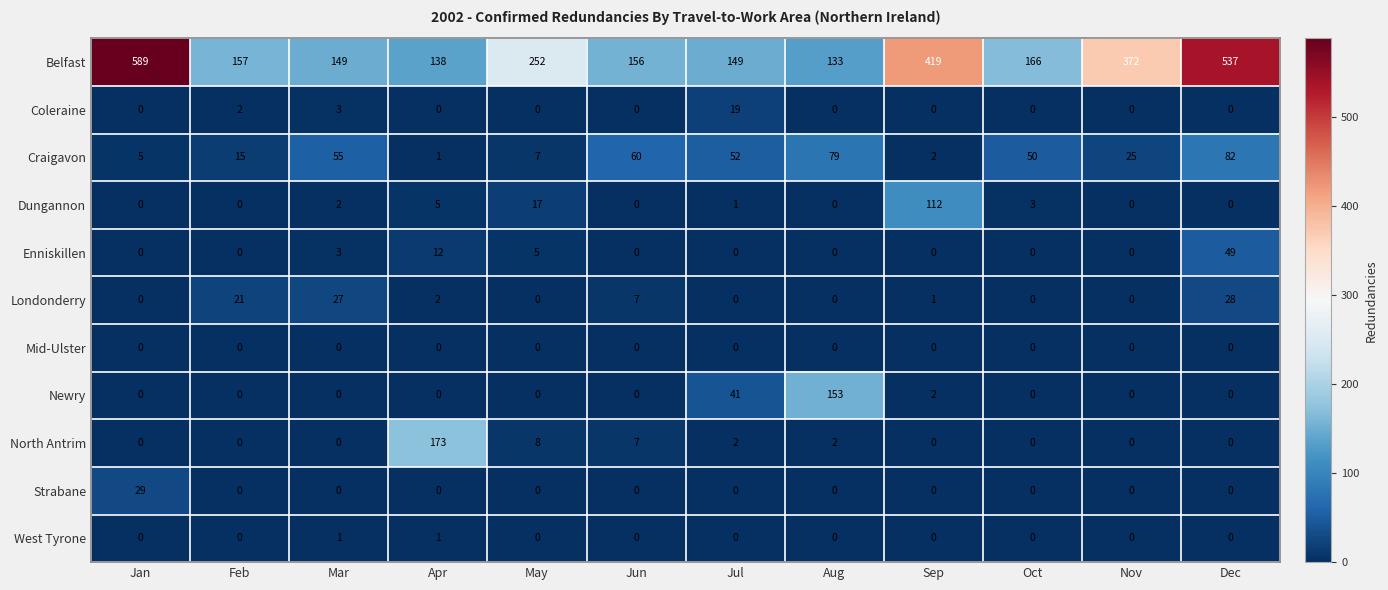

Which series has the largest total across all categories?

Belfast